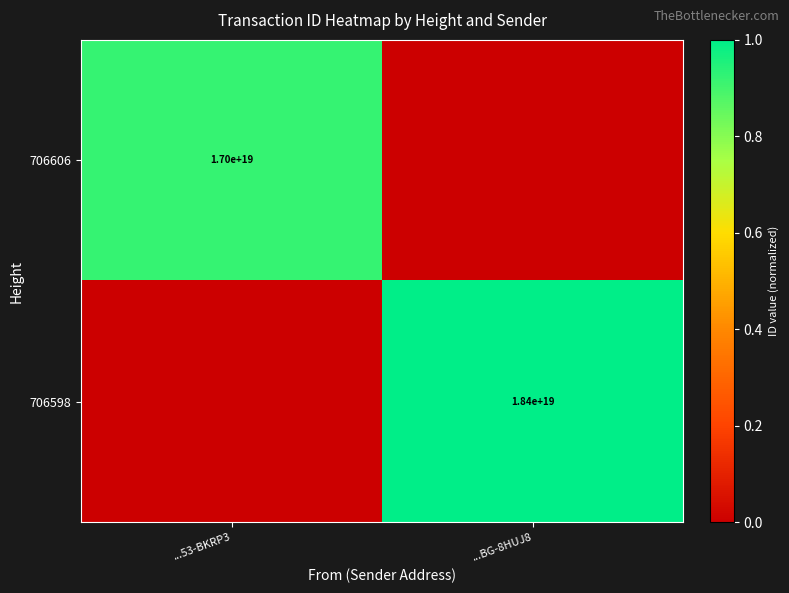

Is the value of 706598 at ...BG-8HUJ8 greater than the value of 706606 at ...53-BKRP3?

Yes